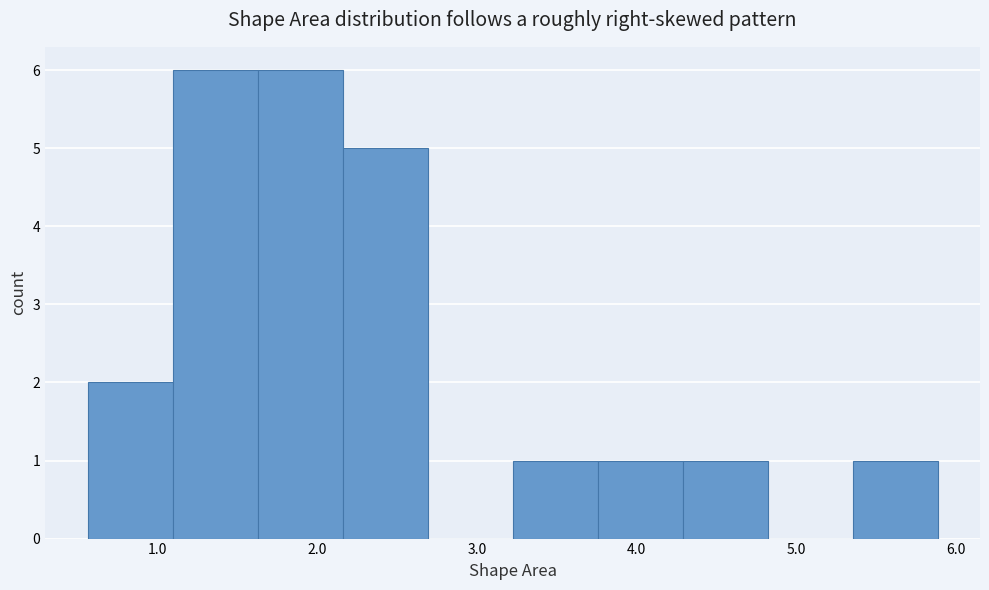

Reading left to right, transcribe this chart: for each bar, give the range it covers on the x-axis and its height. Neither the bar edges nor the heights are printed on the chart, so give them approximately, as read against the axes.

0.6 to 1.1: 2
1.1 to 1.6: 6
1.6 to 2.2: 6
2.2 to 2.7: 5
2.7 to 3.2: 0
3.2 to 3.8: 1
3.8 to 4.3: 1
4.3 to 4.8: 1
4.8 to 5.4: 0
5.4 to 5.9: 1